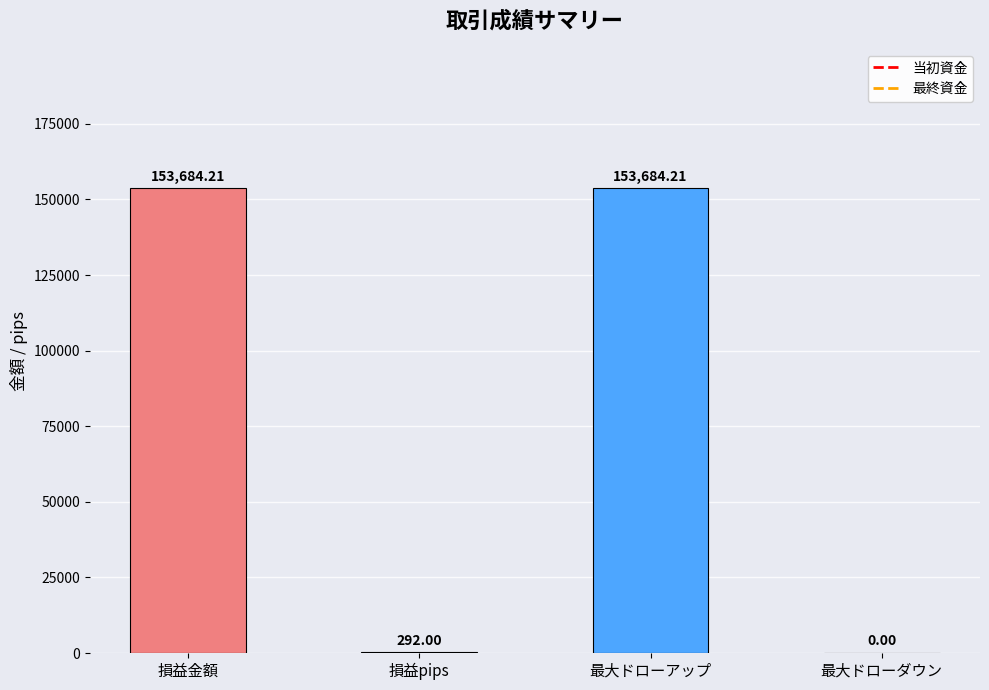

What is the sum of the values at 最大ドローアップ and 損益金額?

307368.4